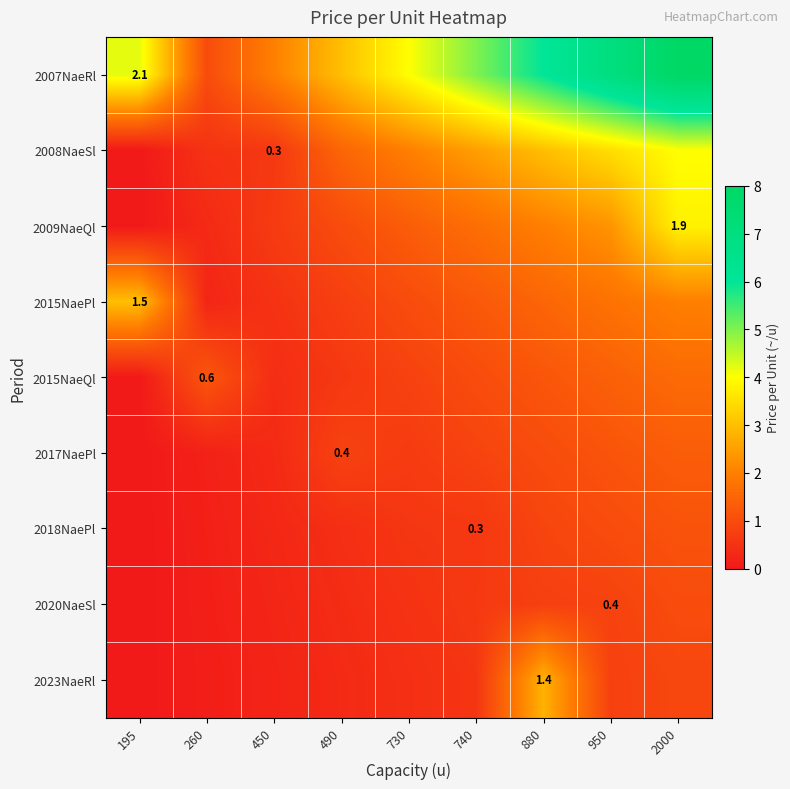

What value does the 2007NaeRl series have at 950?

7.0